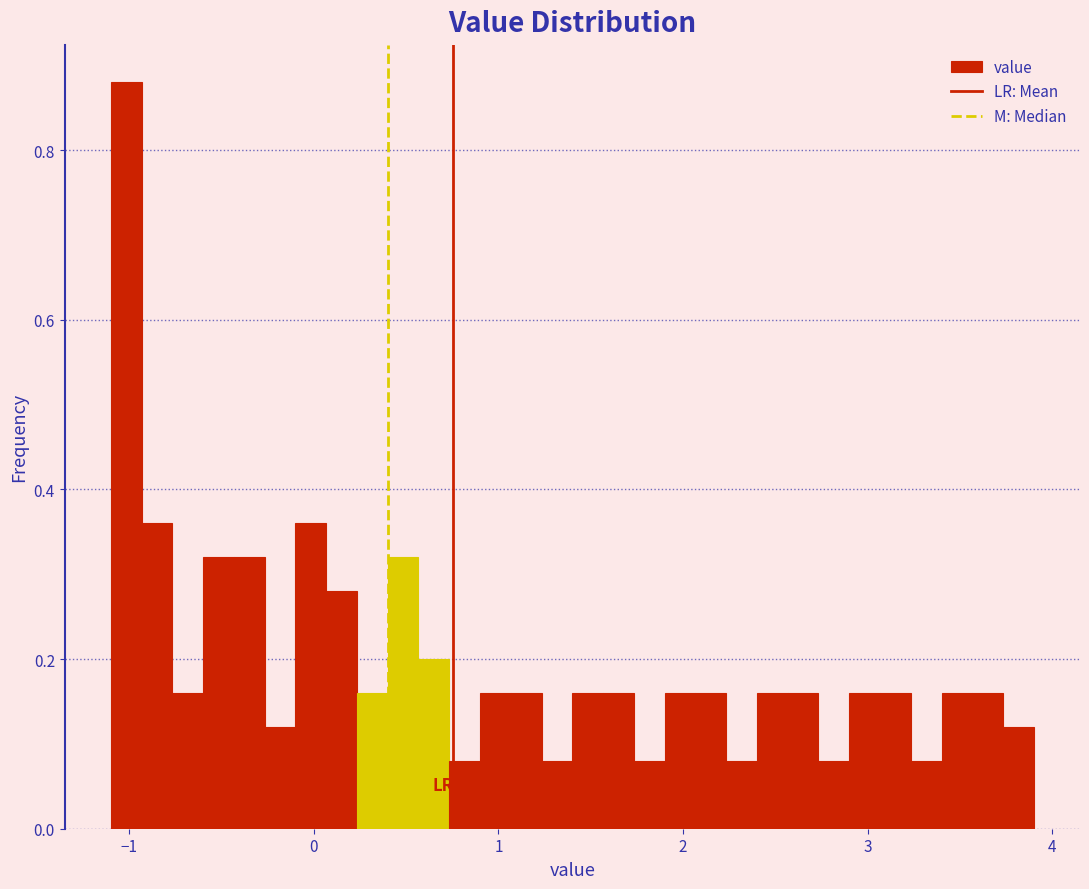

Around what value on the x-axis is the tallest bar? Give the approximate position of its centre, as read against the axis.

-1.0